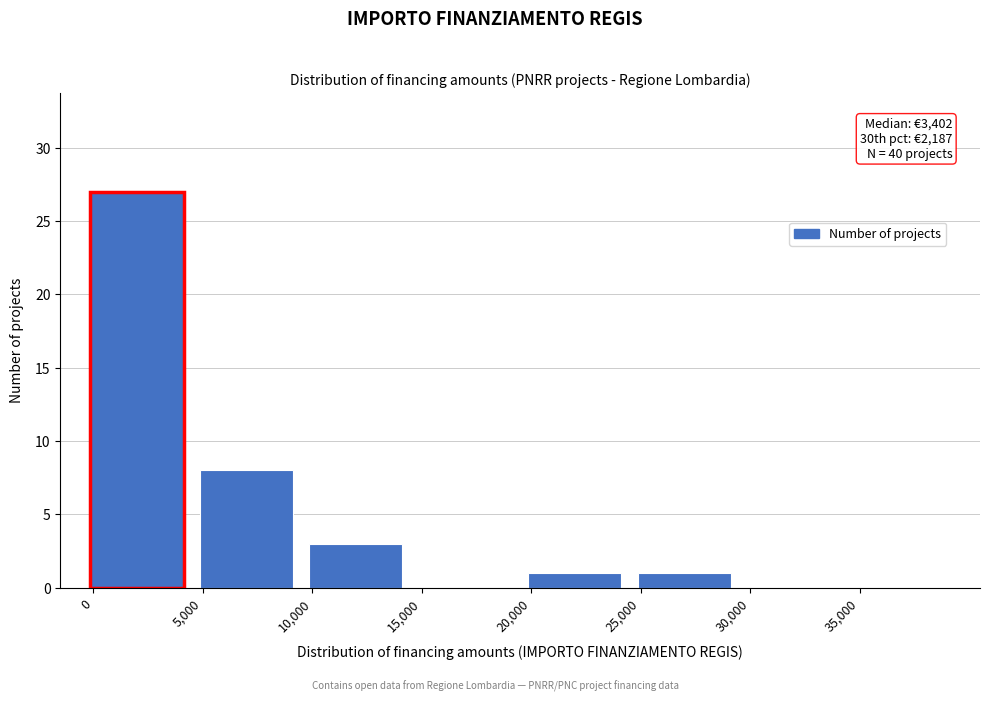

Reading left to right, what are all the values shown in this chart?

0=27	5,000=8	10,000=3	15,000=0	20,000=1	25,000=1	30,000=0	35,000=0